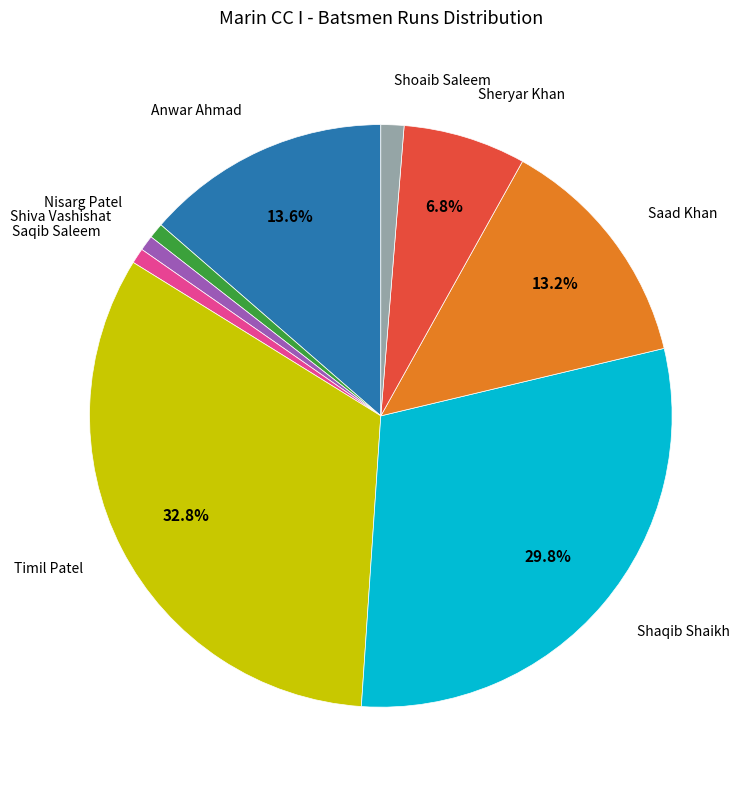

Is there a majority slice in this chart?

No